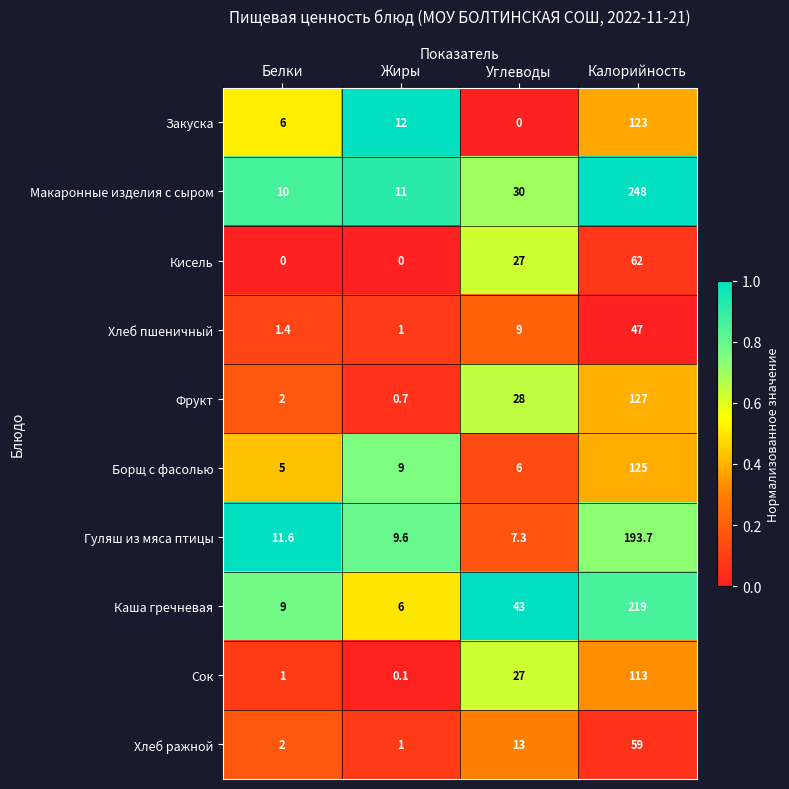

Between Белки and Калорийность, which series saw the biggest shift?

Макаронные изделия с сыром